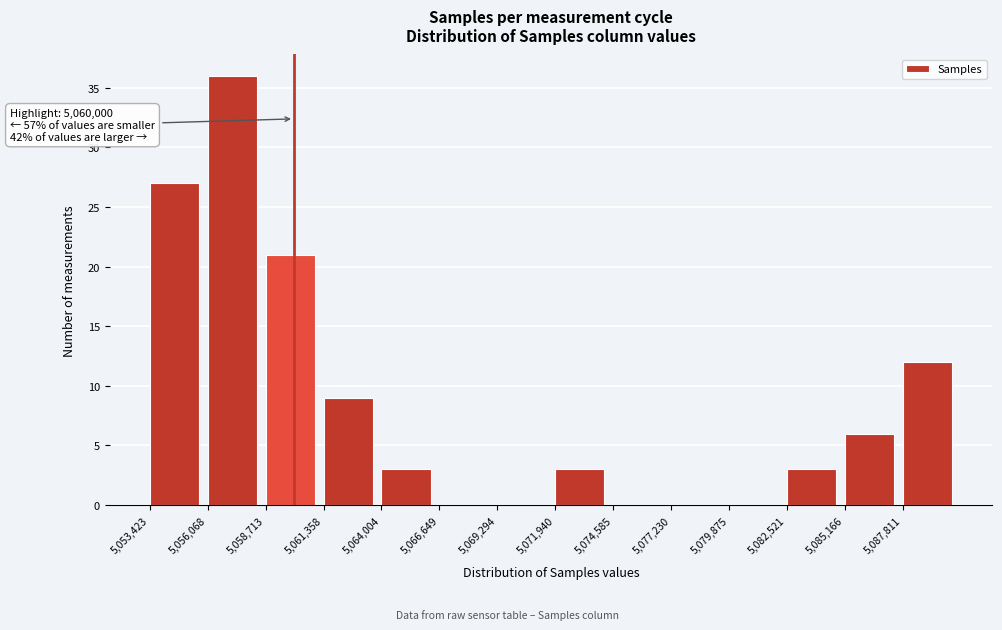

Which range on the x-axis has the tallest bar?

5056000 to 5058500